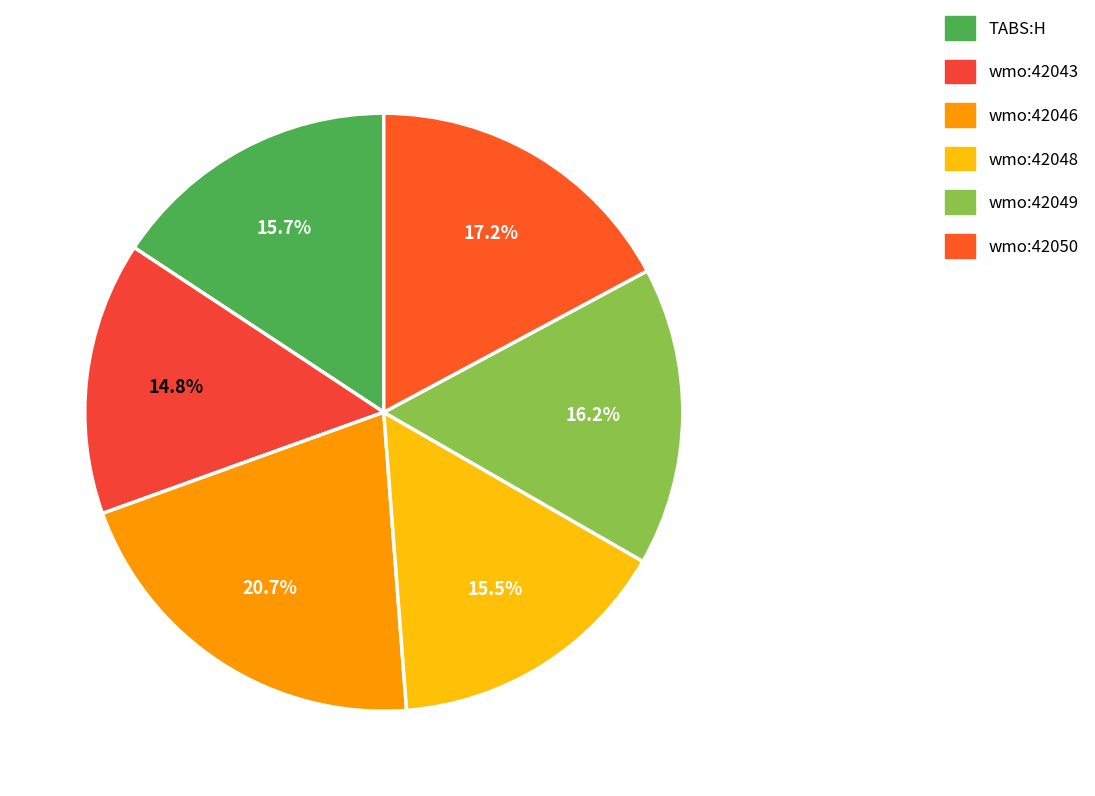

Which category has the biggest portion of the pie?

wmo:42046